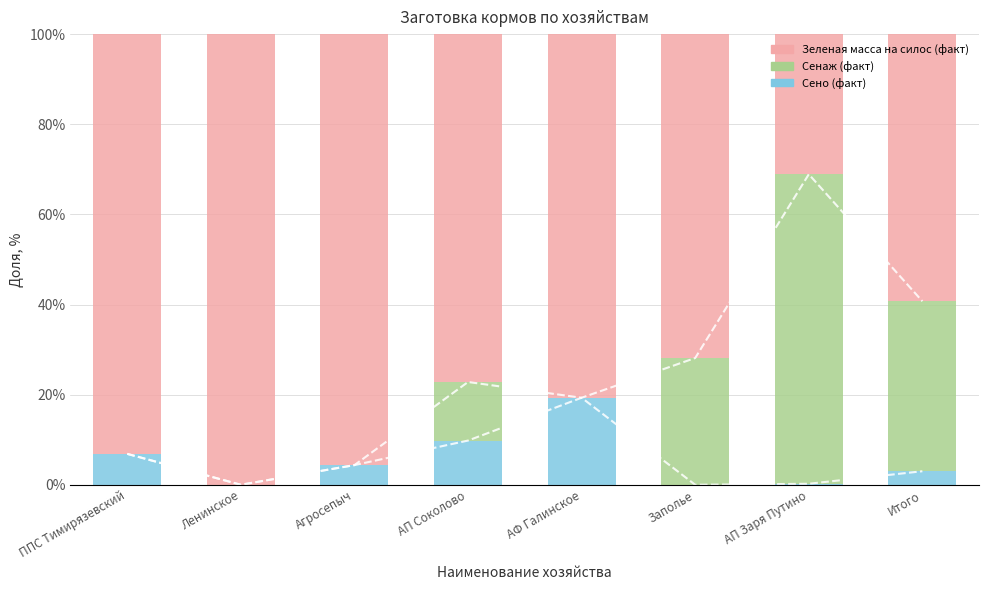

Which series has the largest range (max minus min)?

Зеленая масса на силос (факт)